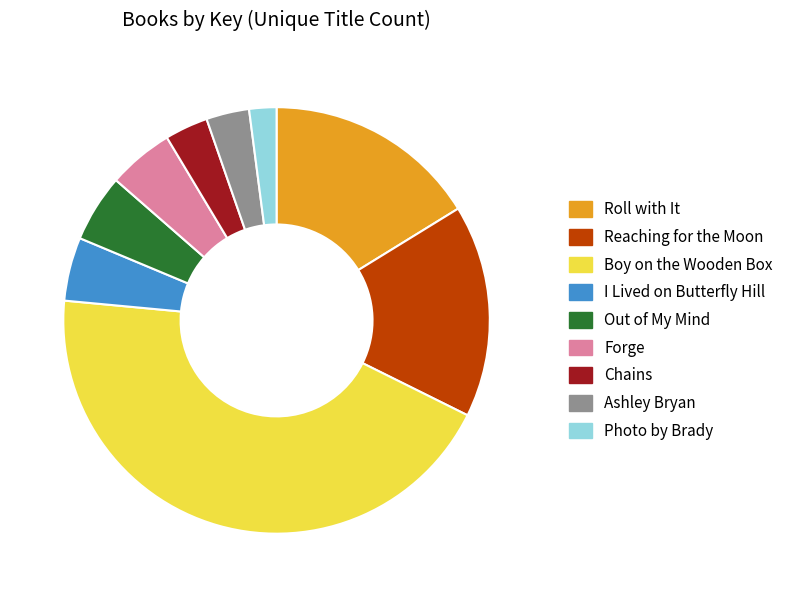

Which category has the biggest portion of the pie?

Boy on the Wooden Box